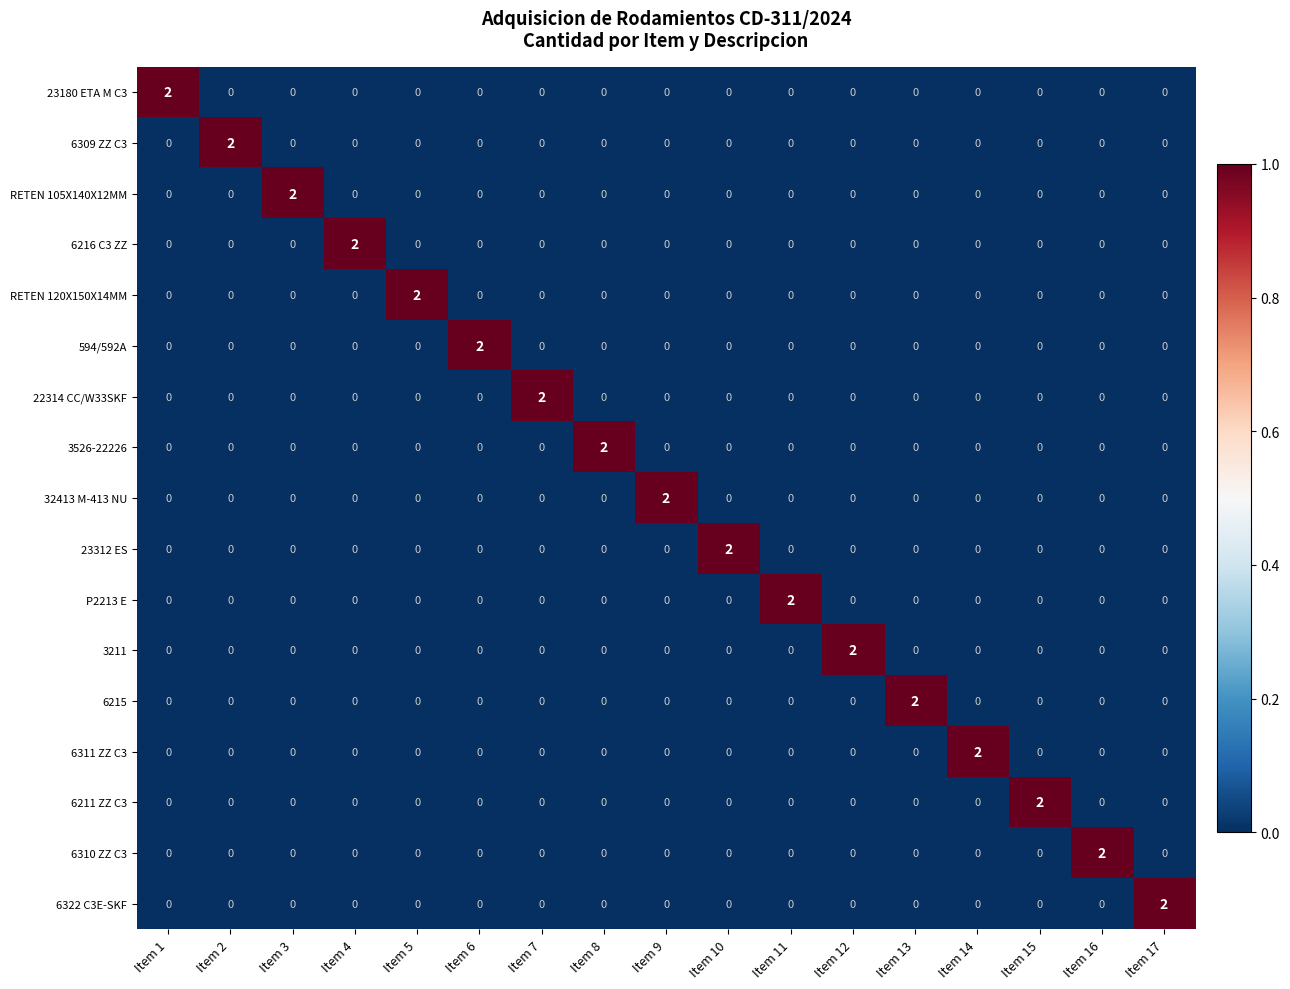

Count the number of categories in the chart.

17